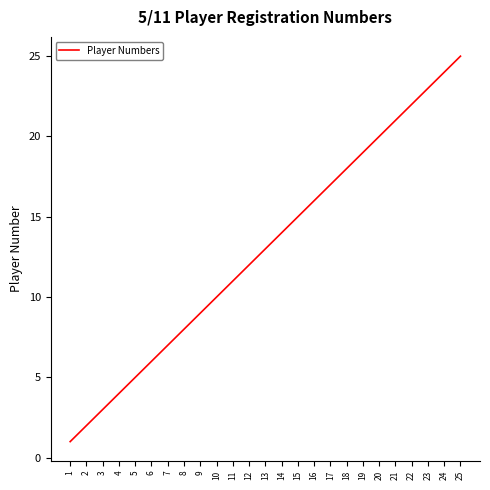

Between 23 and 12, which is larger?

23